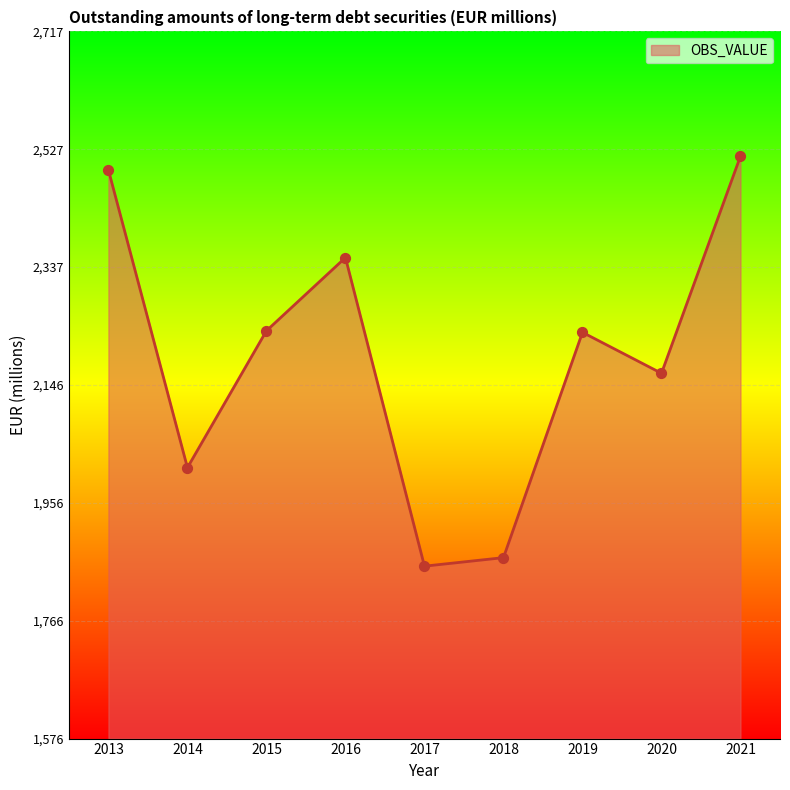

What is the change in value from 2015 to 2021?

+281.7